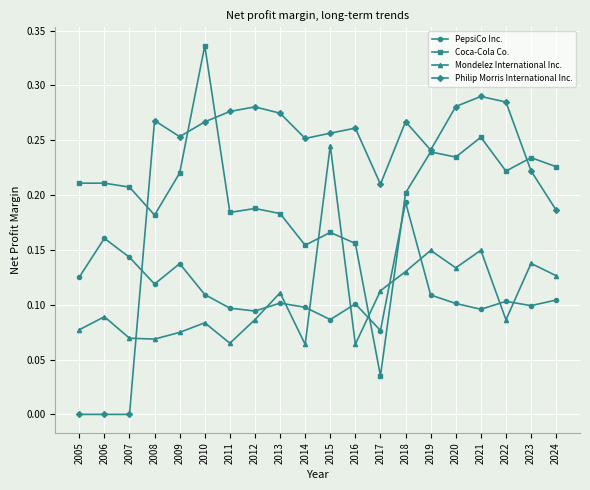

True or false: Philip Morris International Inc. has a value of 0.3 at 2017.

False